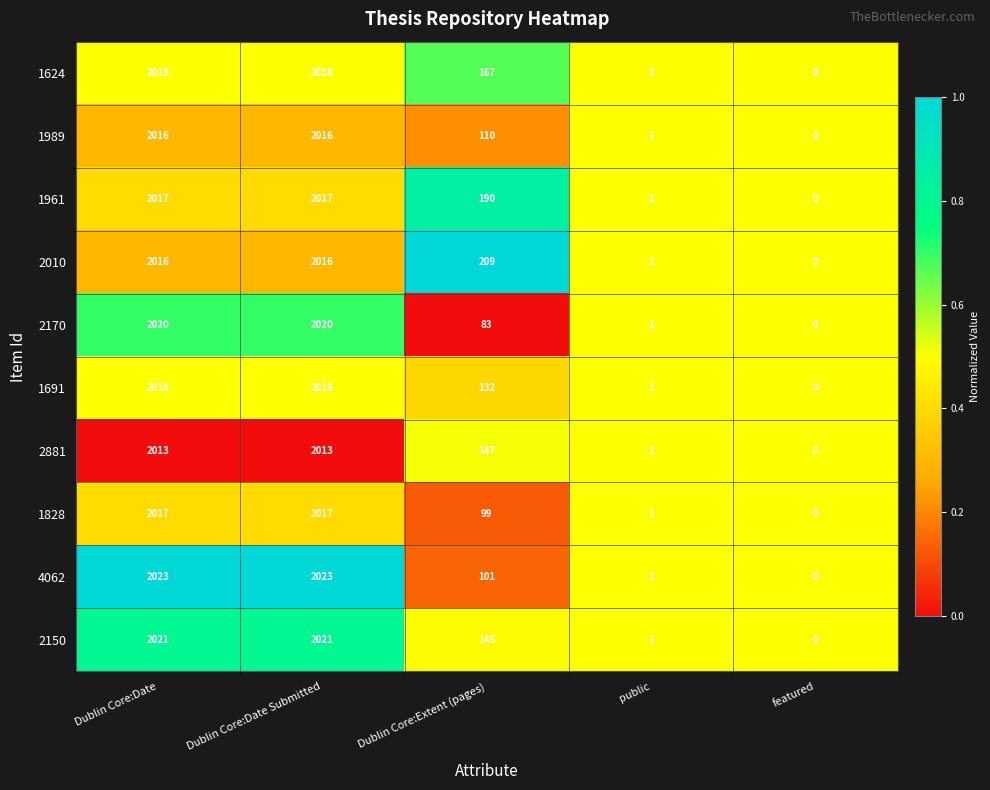

What is the total value across all series at public?

10